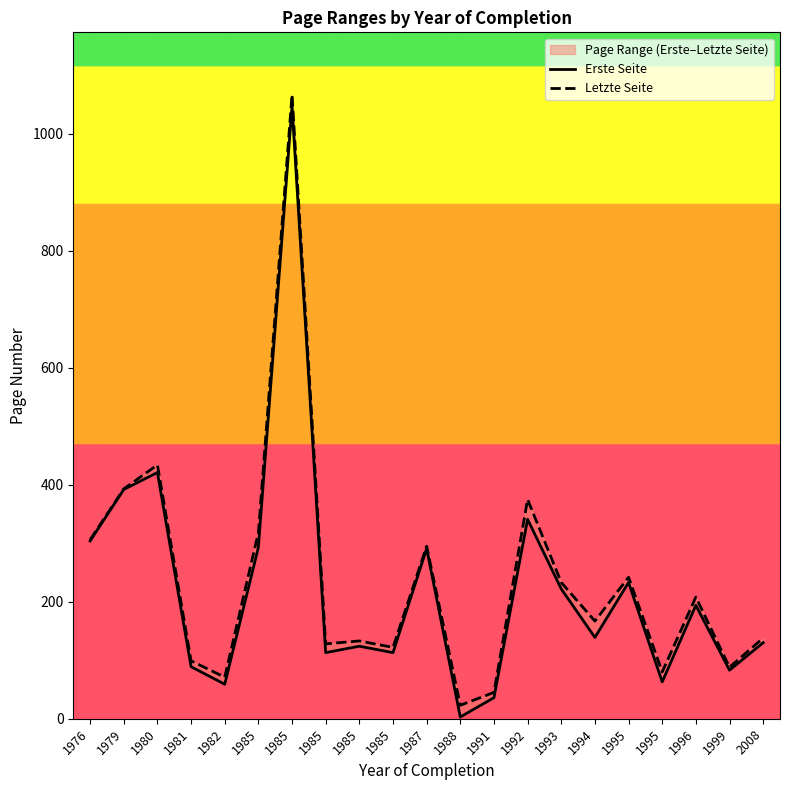

True or false: Erste Seite has a value of 24 at 1985.

False